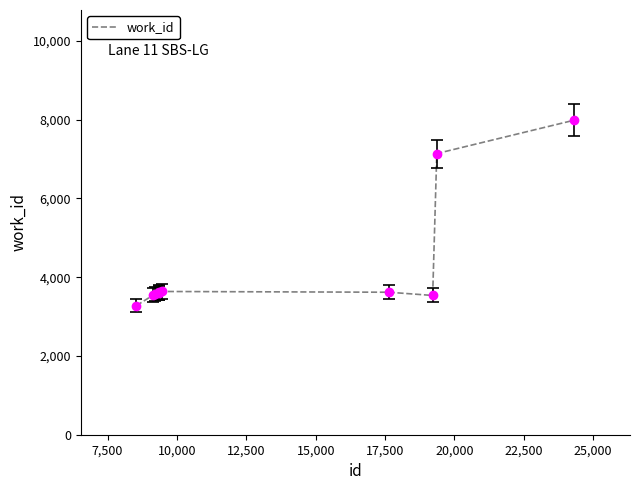

What is the difference between the maximum and minimum values?

4711